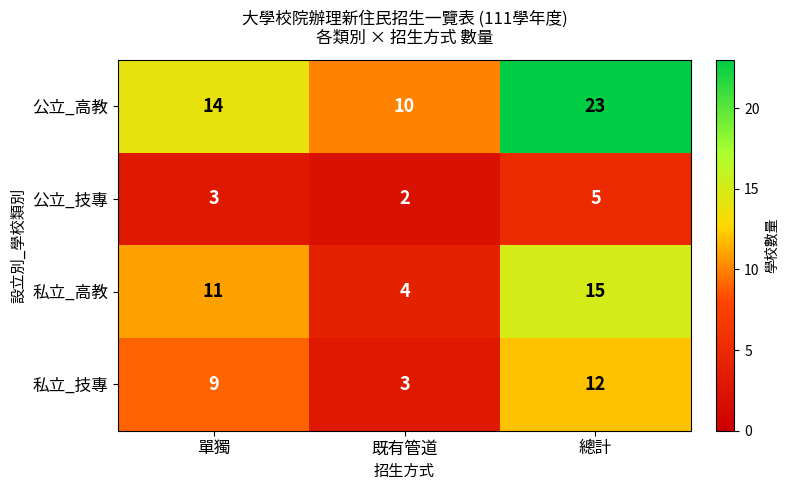

Rank the series by their maximum value, from lowest to highest.

公立_技專, 私立_技專, 私立_高教, 公立_高教